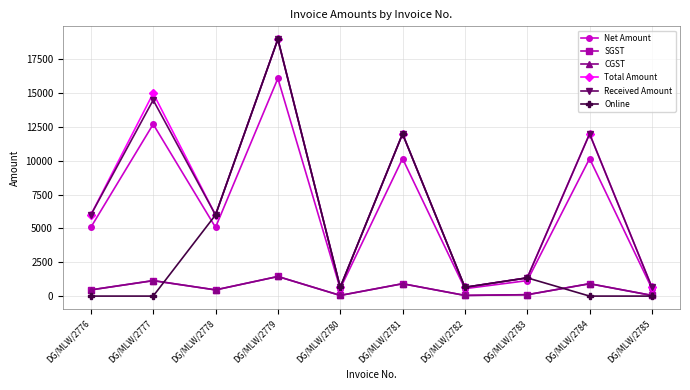

The SGST series shows 361.9 at DG/MLW/2781. True or false?

False